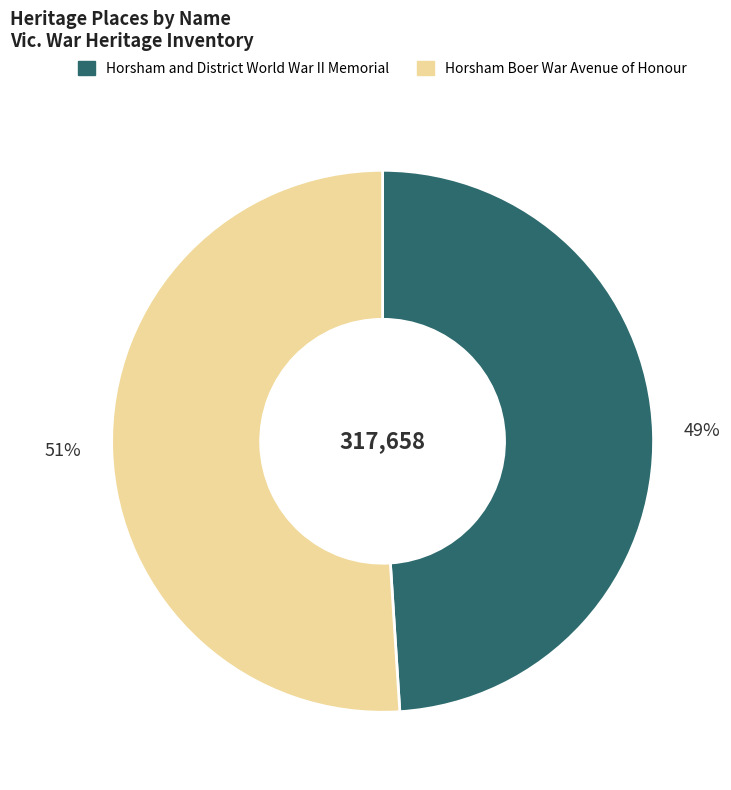

To the nearest percent, what percentage of the pie is Horsham Boer War Avenue of Honour?

51%